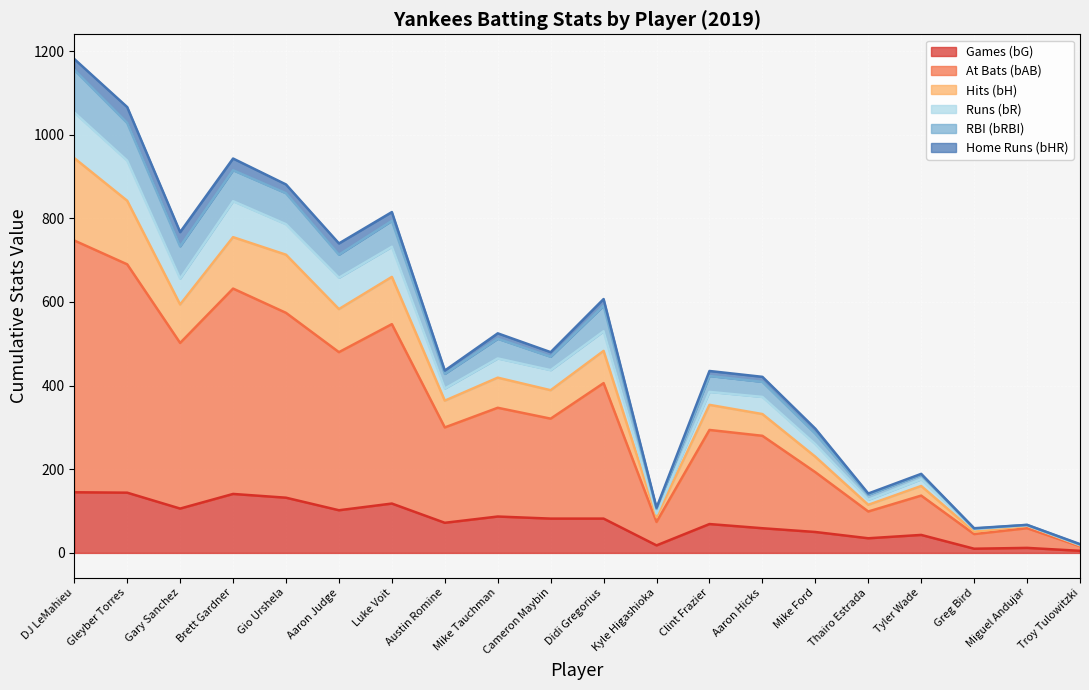

What is the highest value of the Games (bG) series?

145